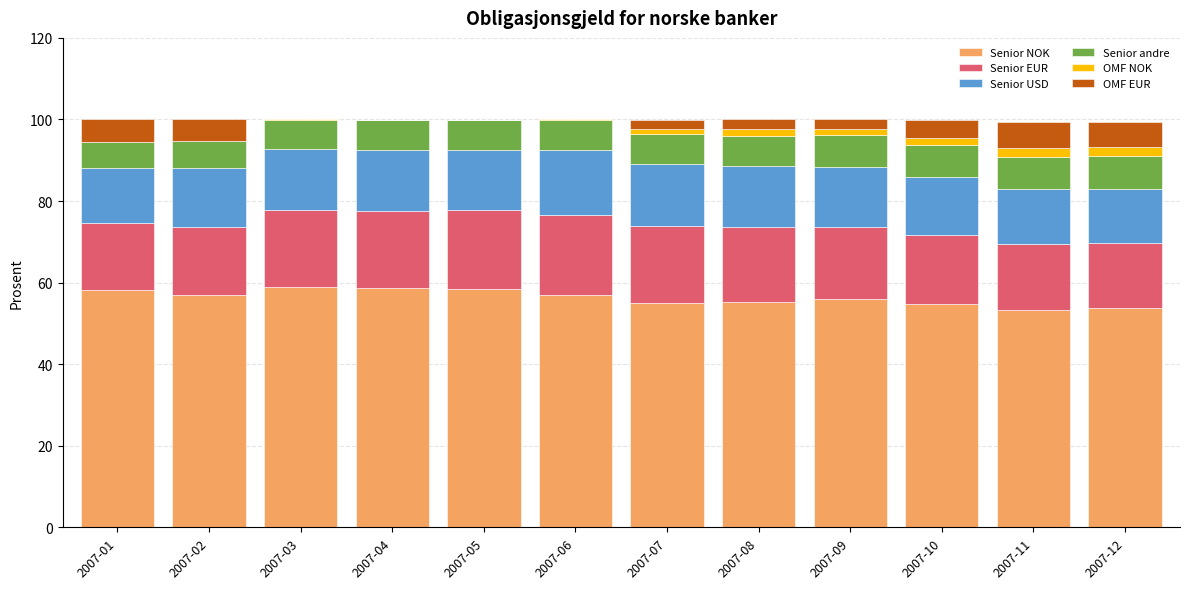

The value of Senior NOK at 2007-03 is 99.5. True or false?

False